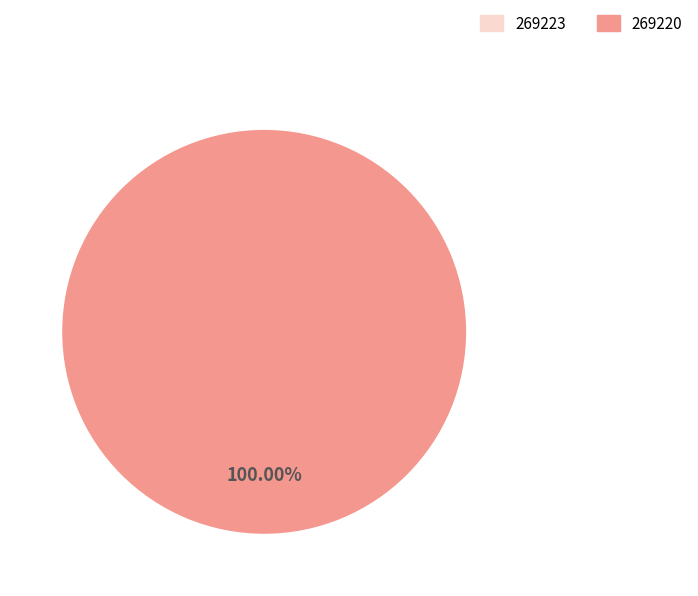

Which category has the biggest portion of the pie?

269220